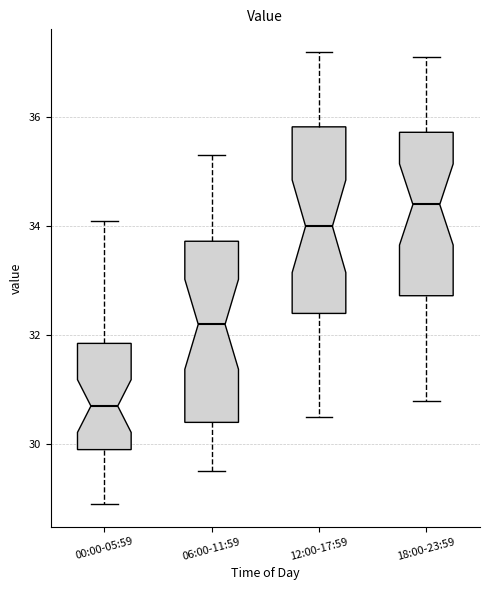

Reading left to right, transcribe this box plot: for each box, give where its median line is, the range the box spans, and where its two whiskers end, as read against the y-axis. The values are not printed on the chart, so give them approximately, as read against the axis.

00:00-05:59: median 30.8, box 30.0 to 31.8, whiskers 29.0 to 34.2
06:00-11:59: median 32.2, box 30.4 to 33.8, whiskers 29.6 to 35.4
12:00-17:59: median 34.0, box 32.4 to 35.8, whiskers 30.6 to 37.2
18:00-23:59: median 34.4, box 32.8 to 35.8, whiskers 30.8 to 37.2